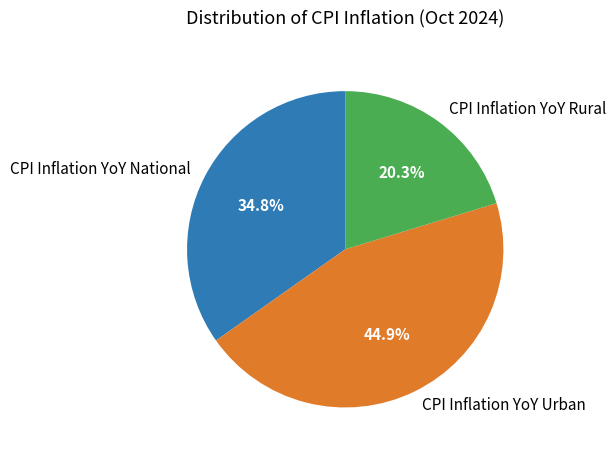

What is the total percentage of CPI Inflation YoY Urban and CPI Inflation YoY Rural?

65.2%